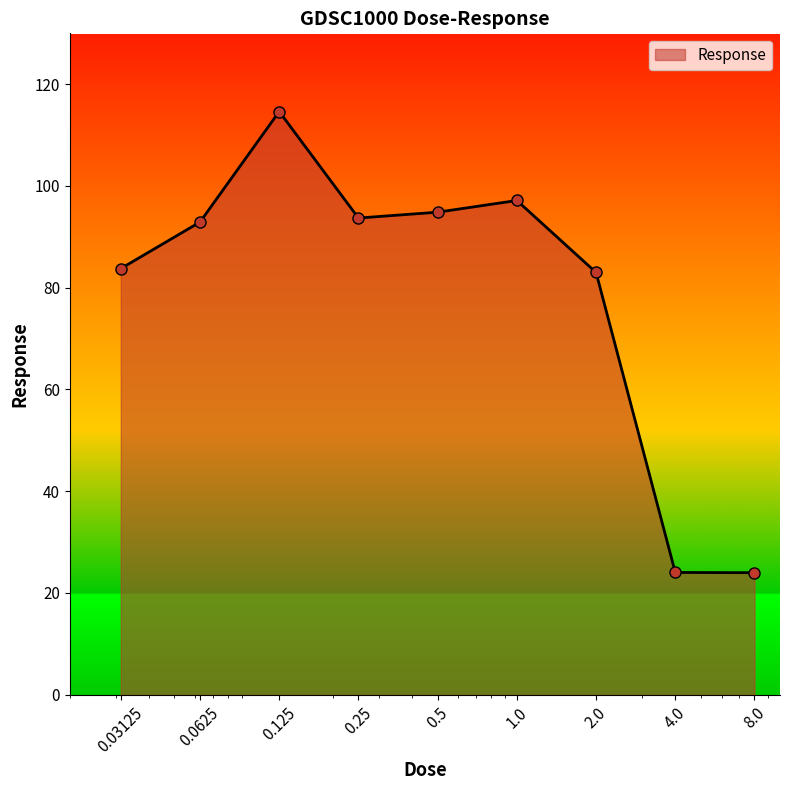

How many points are higher than both their immediate neighbors (excluding endpoints)?

2